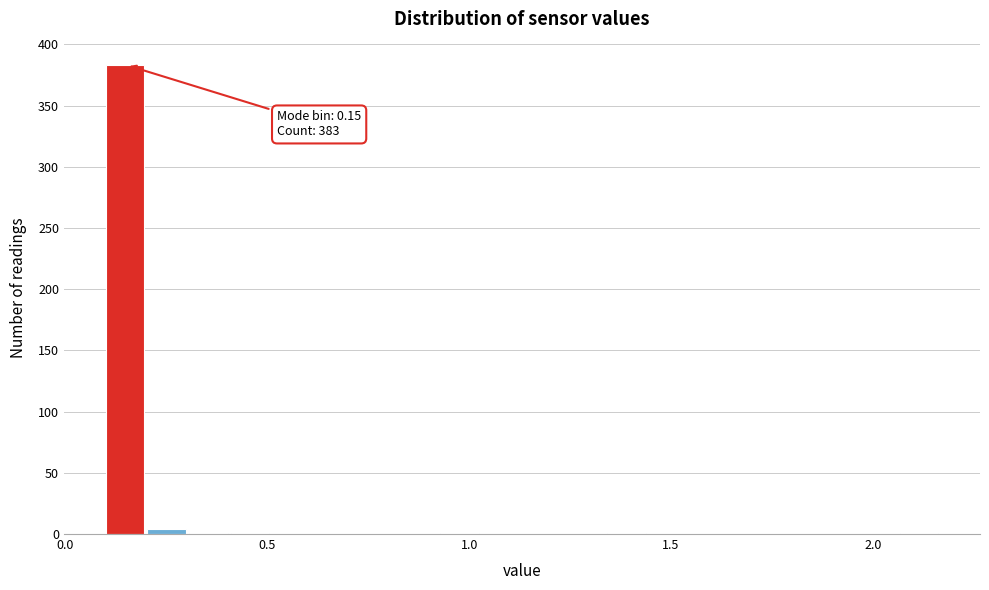

Around what value on the x-axis is the tallest bar? Give the approximate position of its centre, as read against the axis.

0.15